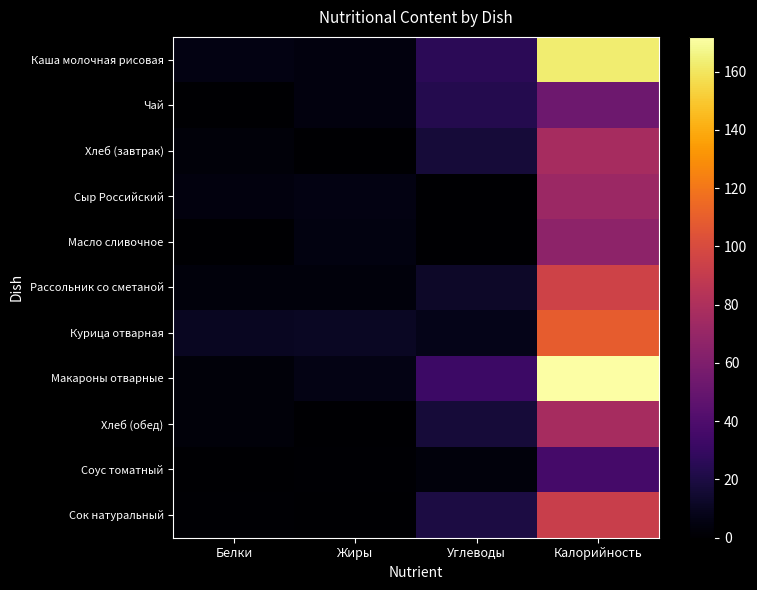

Which series has the largest range (max minus min)?

Макароны отварные